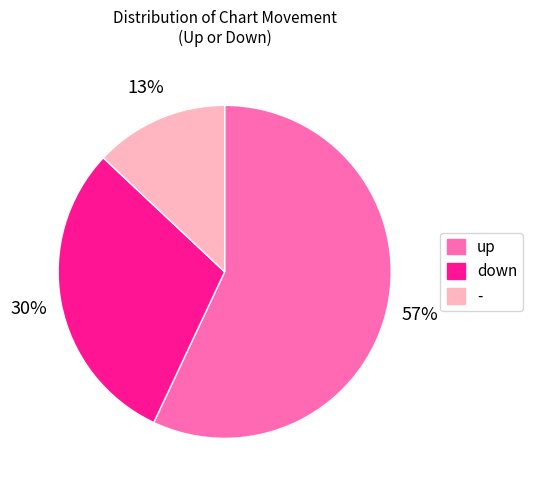

What percentage is the down slice, to the nearest percent?

30%